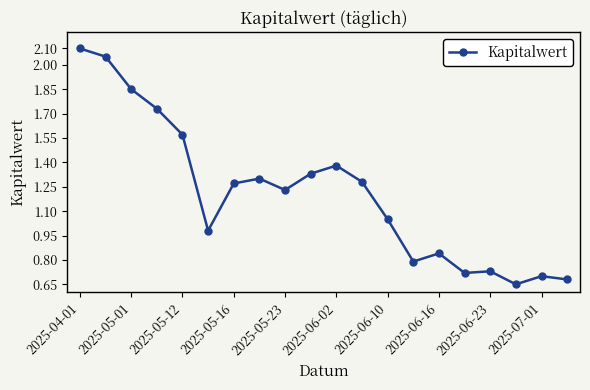

Count the number of data series in this chart.

1